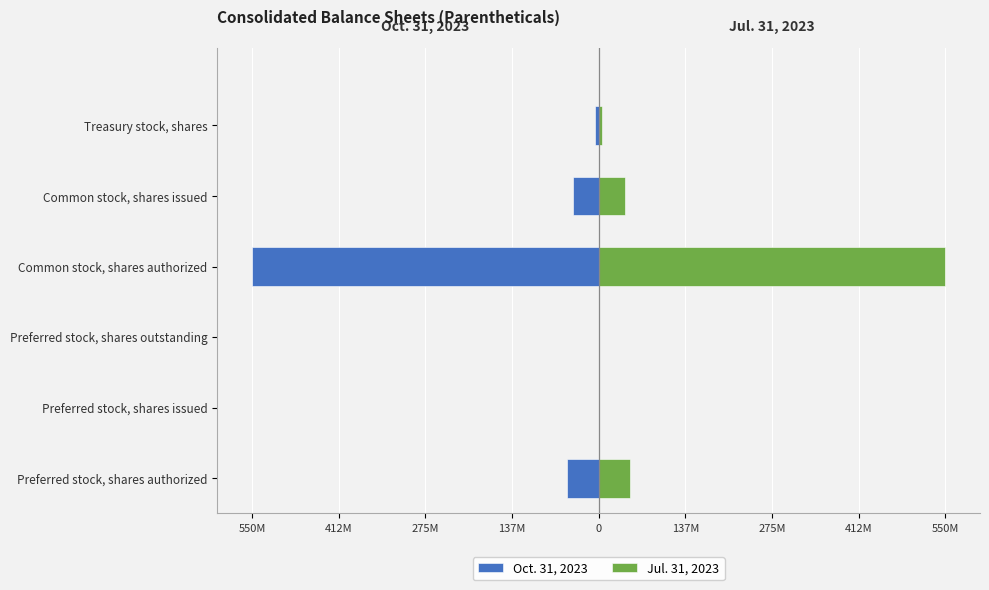

What are all the series names shown in the legend?

Oct. 31, 2023, Jul. 31, 2023